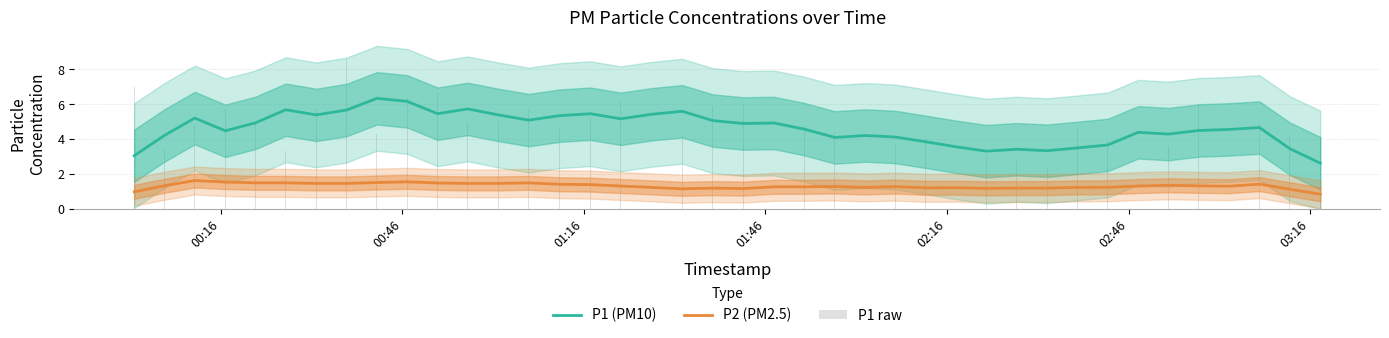

What is the maximum value shown in the chart?

8.6